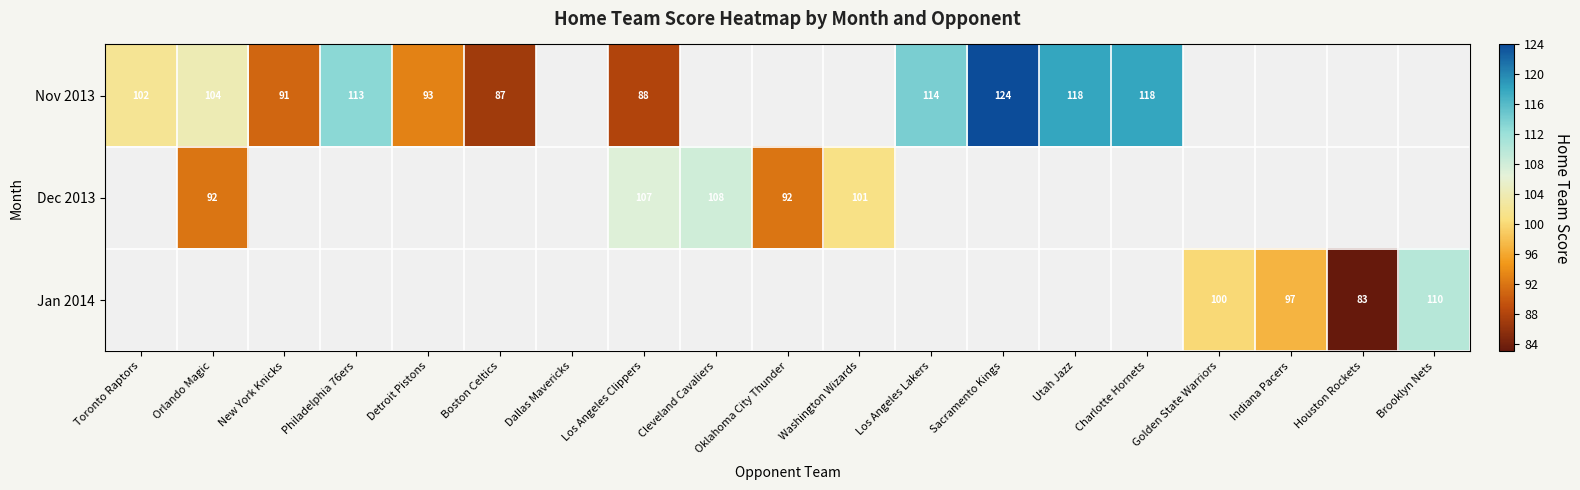

What is the sum of the Nov 2013 values at Toronto Raptors and Los Angeles Lakers?

216